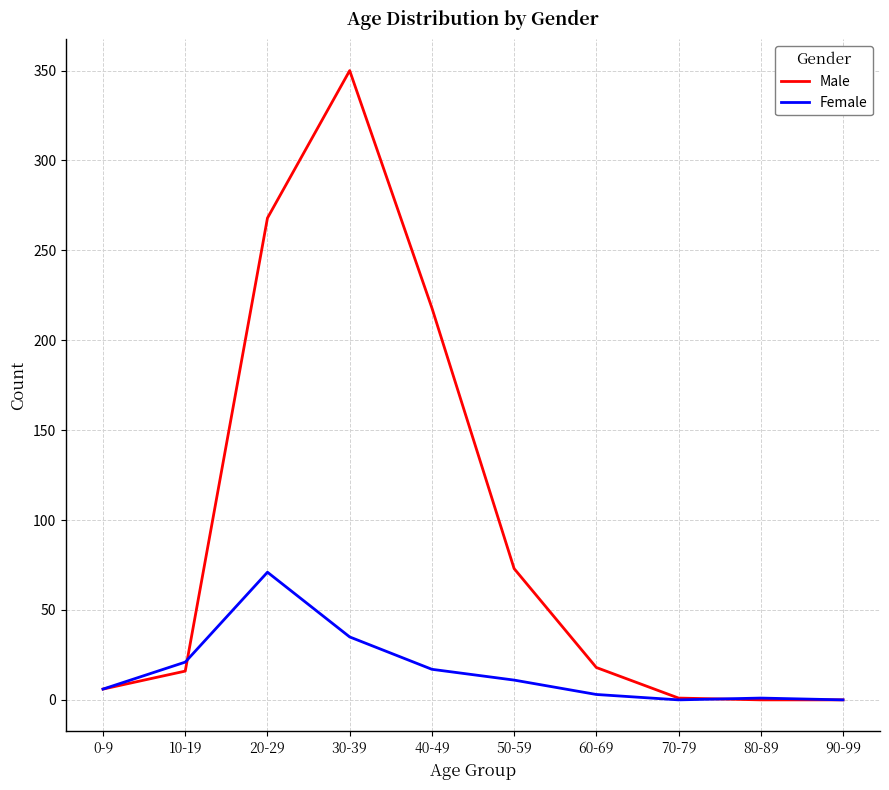

Rank the series by their average value, from lowest to highest.

Female, Male